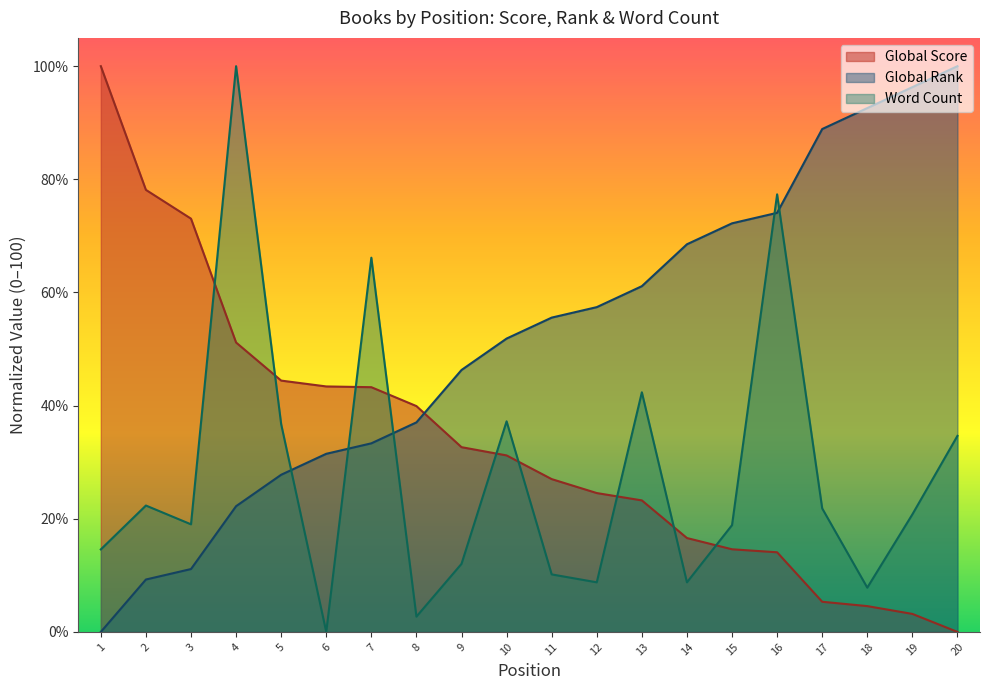

At which label does Global Score first exceed 31?

1